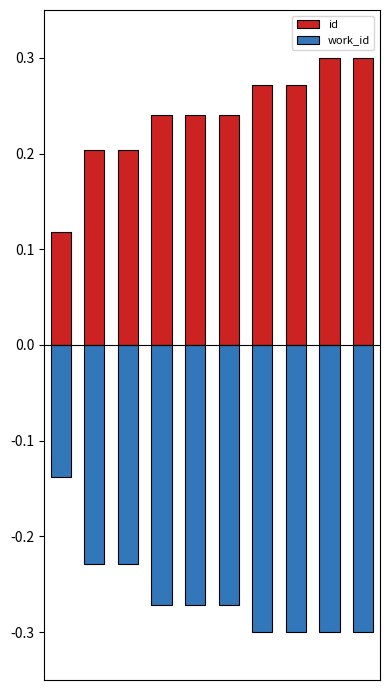

Which series changed the most between 1 and 3?

work_id